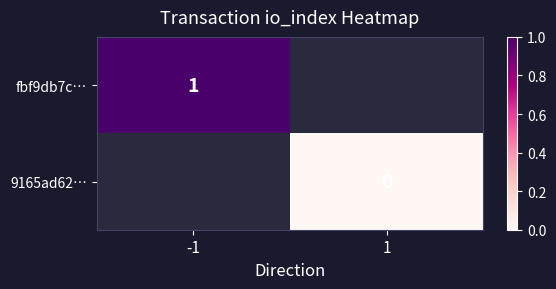

The fbf9db7c… series shows 1 at -1. True or false?

True